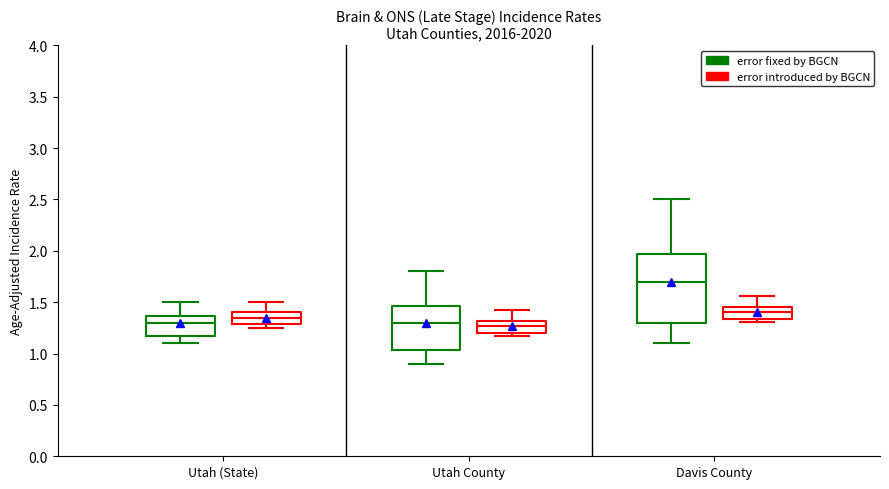

Which box has the highest median line?

Davis County (error fixed by BGCN)